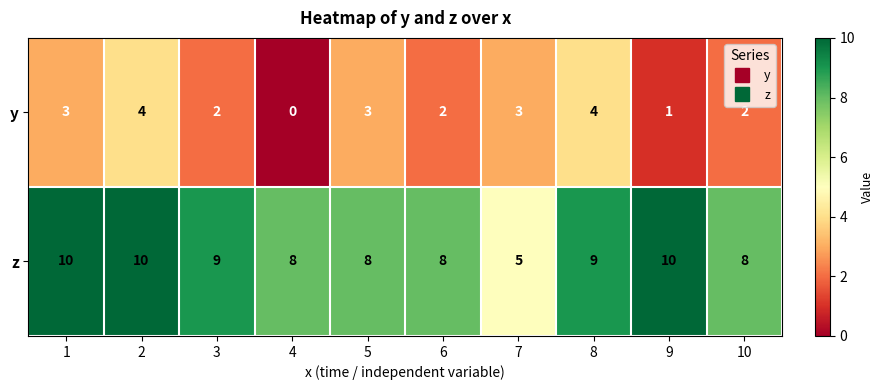

List the series in order of their overall mean, highest first.

z, y